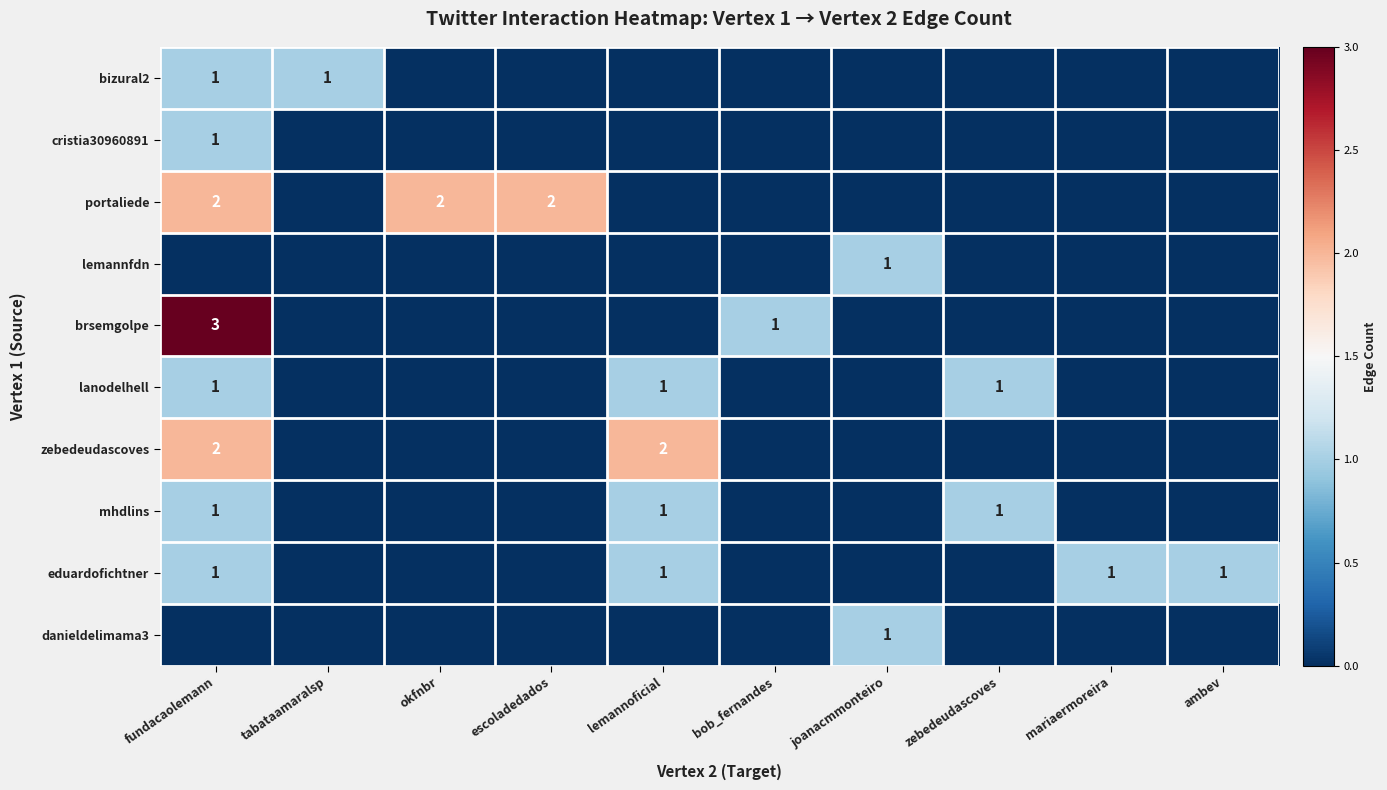

The portaliede series shows 2 at escoladedados. True or false?

True